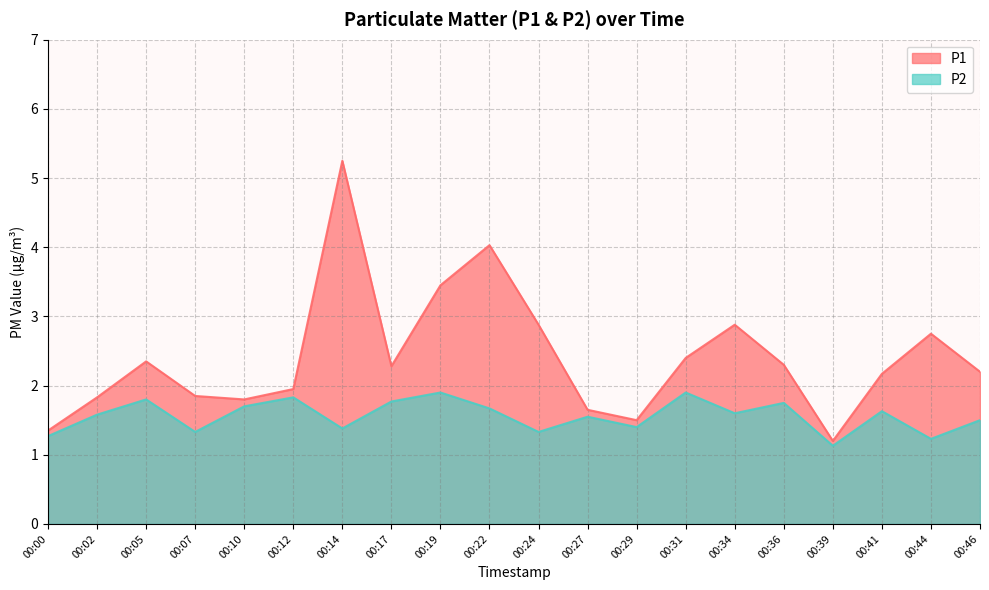

The P1 series shows 1.2 at 00:07. True or false?

False